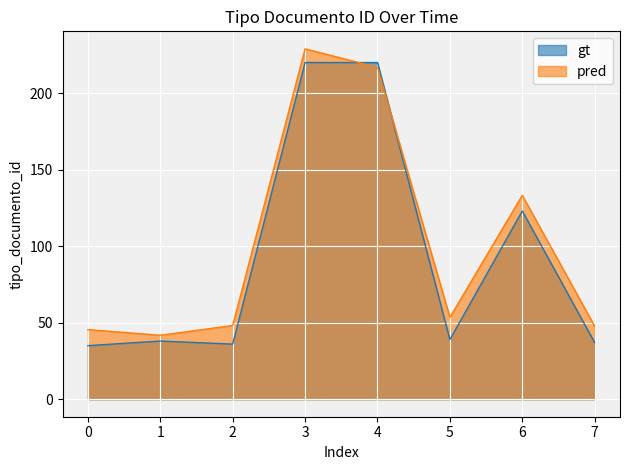

The gt series shows 196.6 at 6. True or false?

False